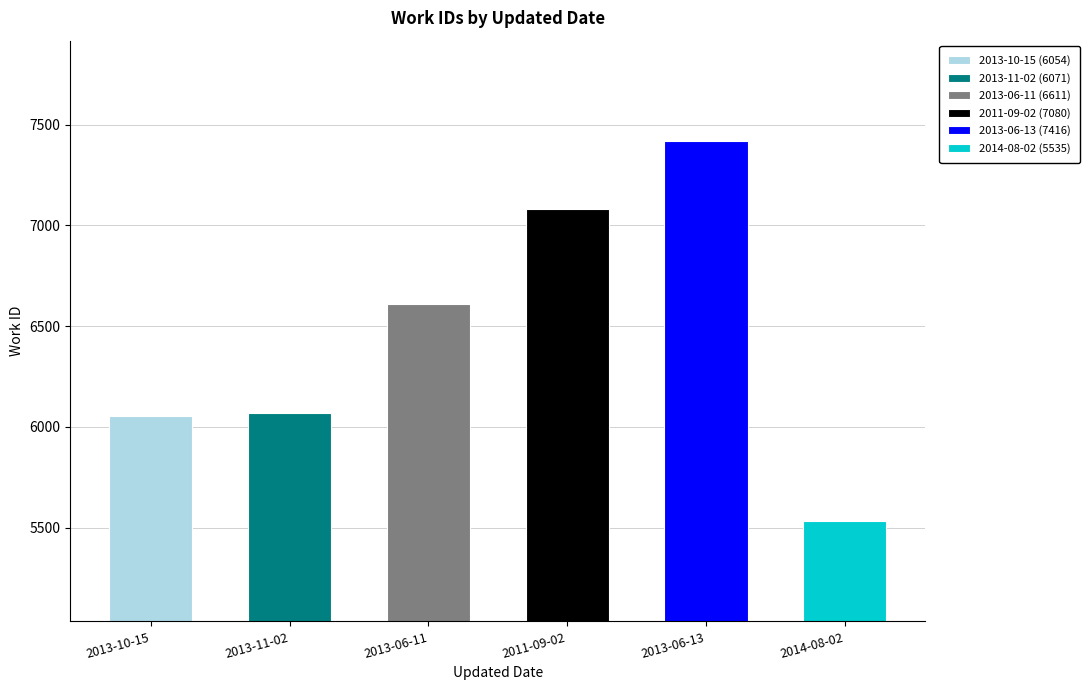

How many bars are there in total?

6